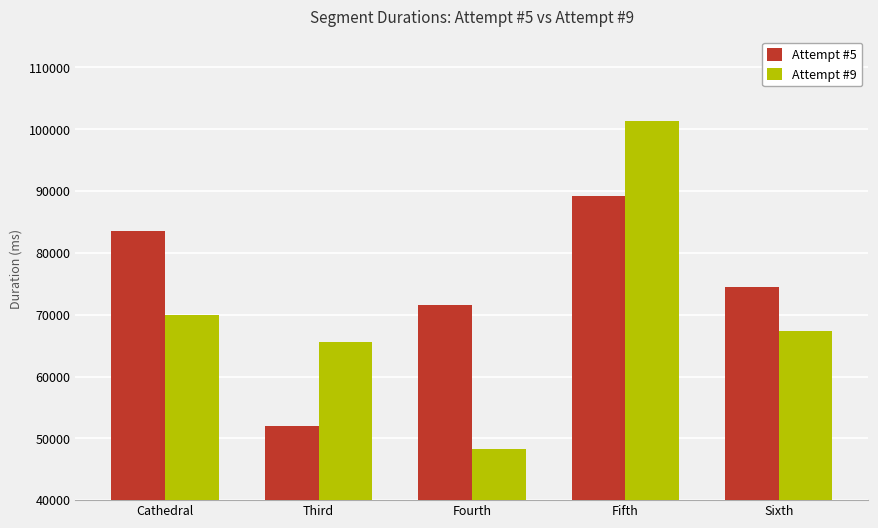

Is it true that Attempt #9 equals 67312 at Sixth?

True